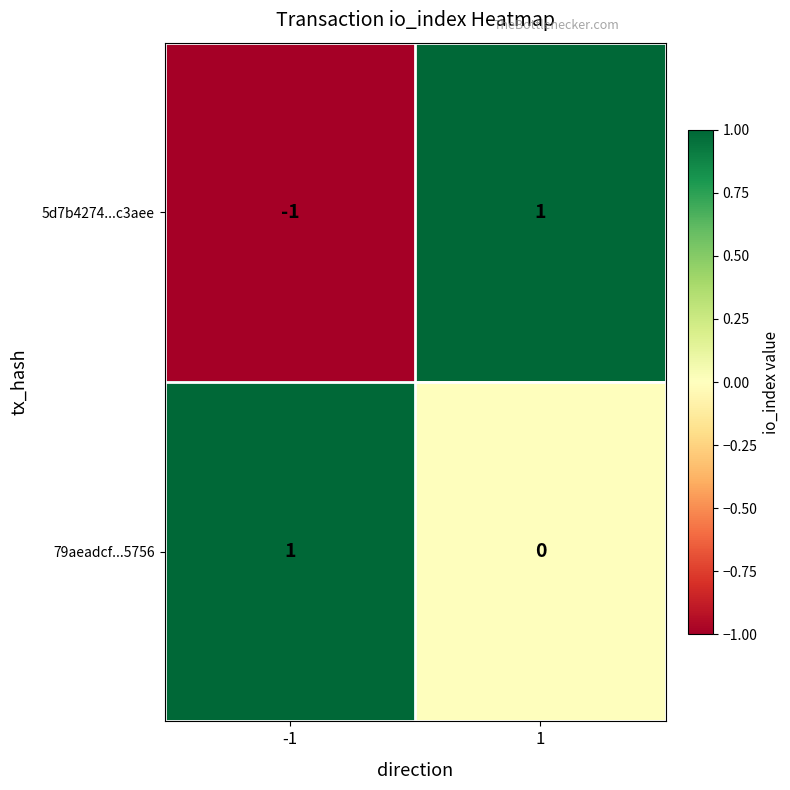

Which series has the largest range (max minus min)?

5d7b4274...c3aee